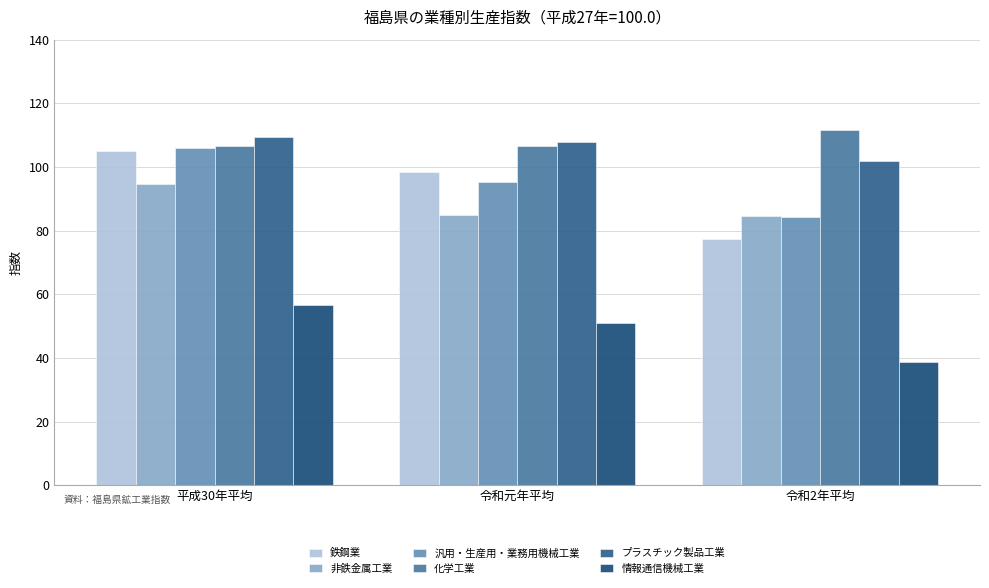

Where does the 汎用・生産用・業務用機械工業 series first go above 95?

平成30年平均